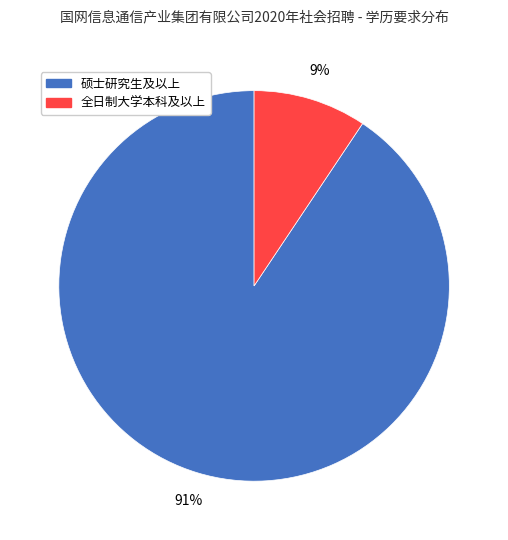

How many slices are in this pie chart?

2